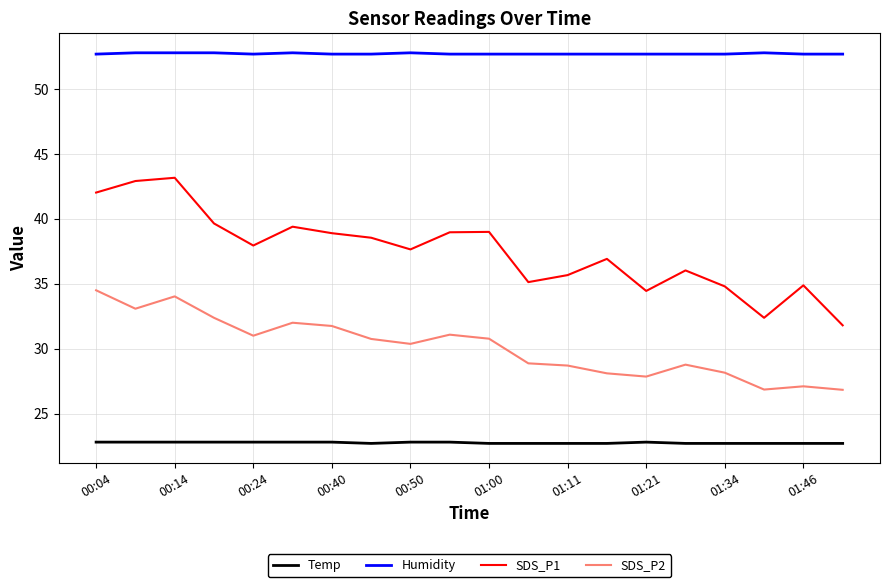

List the series in order of their overall mean, highest first.

Humidity, SDS_P1, SDS_P2, Temp